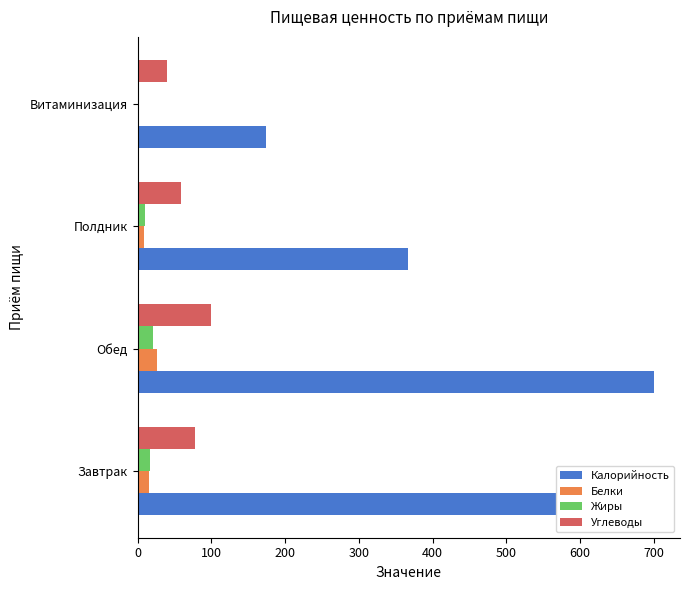

Which label corresponds to the largest value in the chart?

Обед